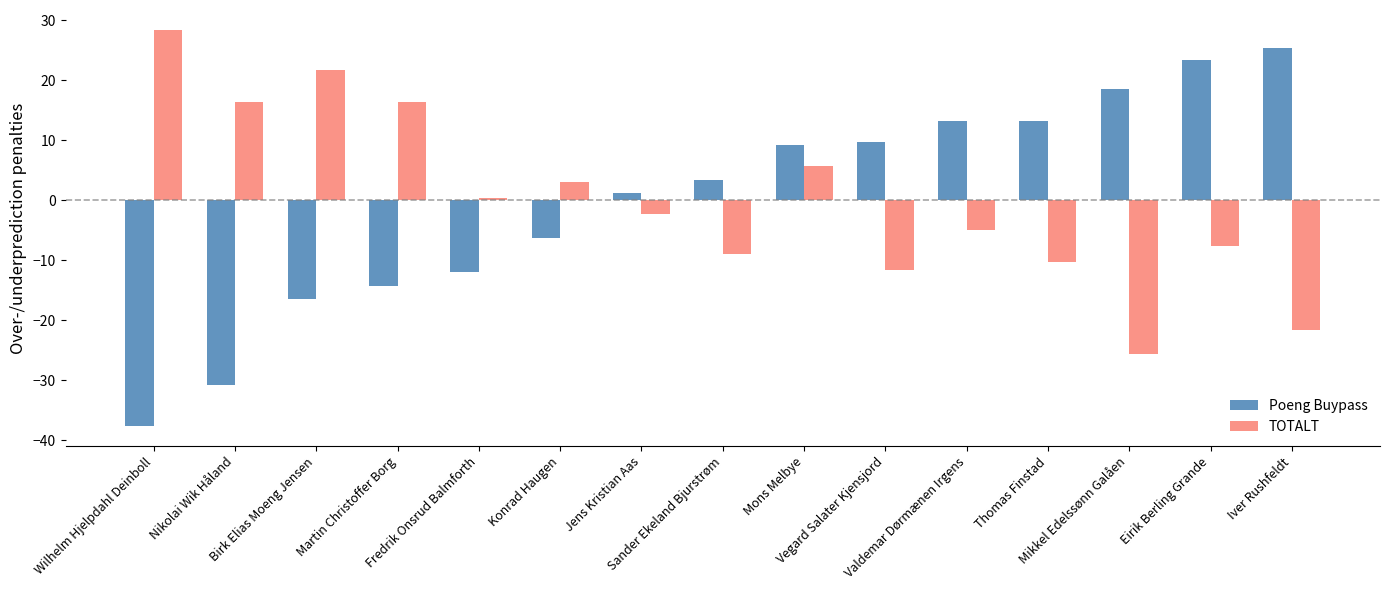

Which series has the largest range (max minus min)?

Poeng Buypass